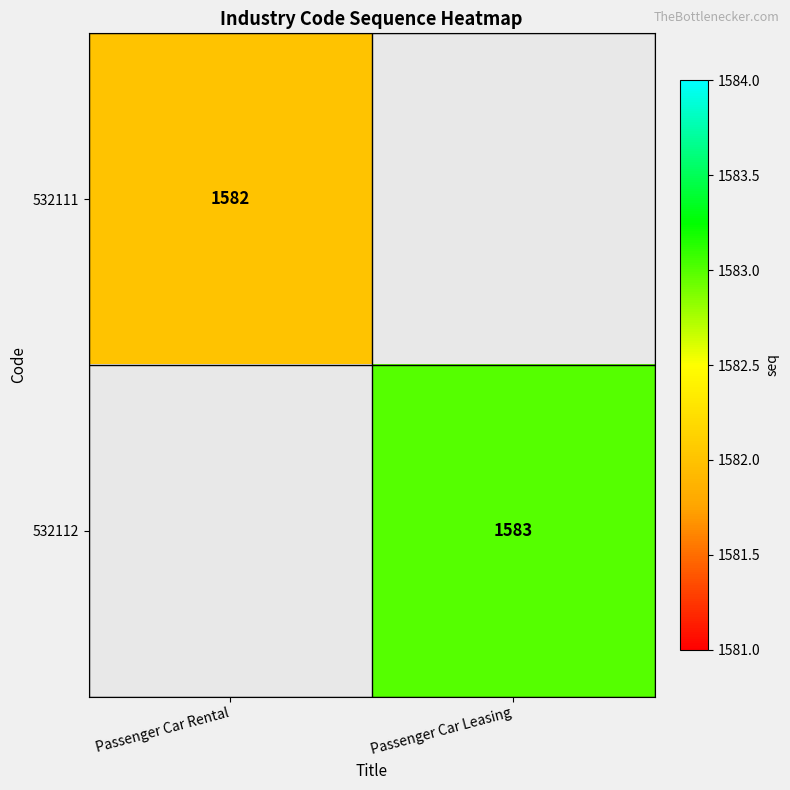

Is it true that 532111 equals 1582 at Passenger Car Rental?

True